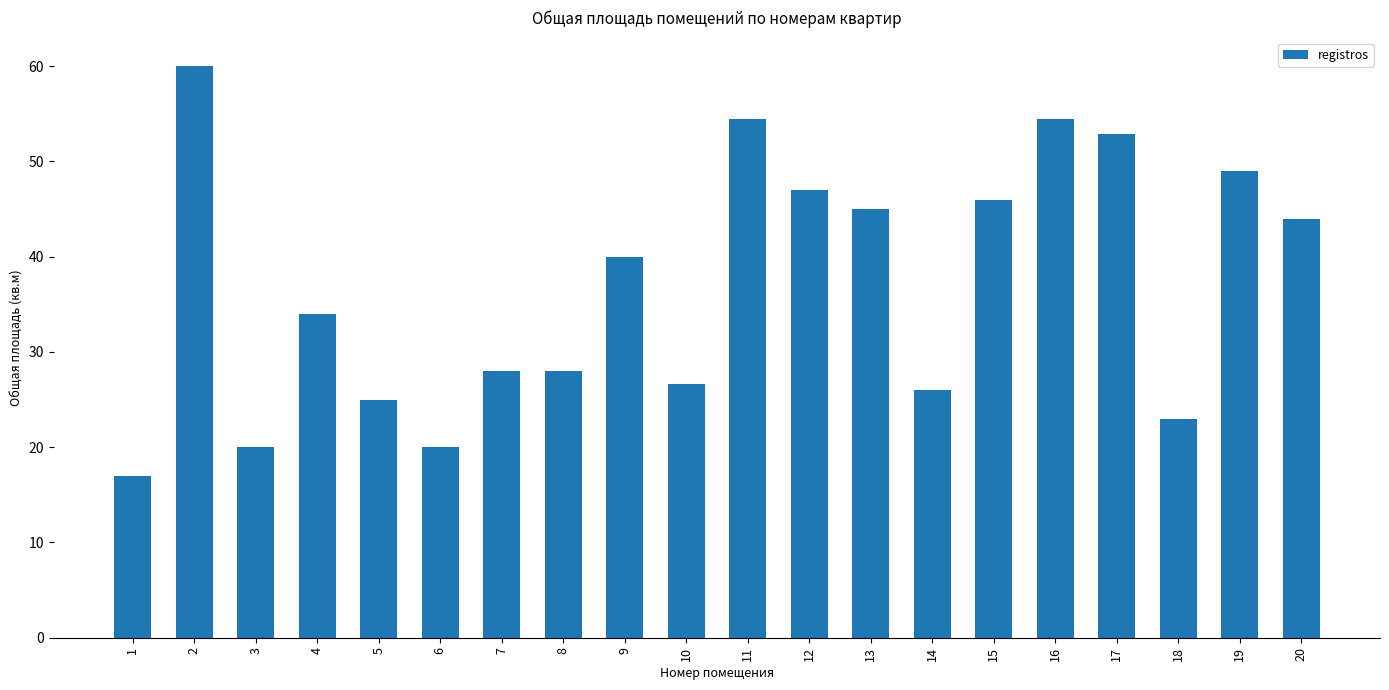

Reading right to left, transcribe all the data shown in this chart.

44.0	49.0	23.0	52.9	54.5	46.0	26.0	45.0	47.0	54.5	26.6	40.0	28.0	28.0	20.0	25.0	34.0	20.0	60.0	17.0